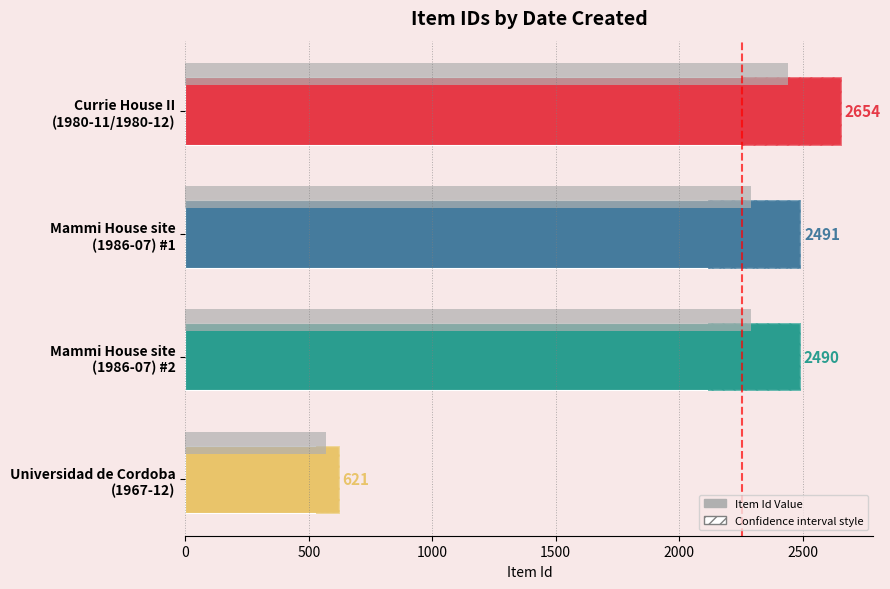

What is the minimum value shown in the chart?

621